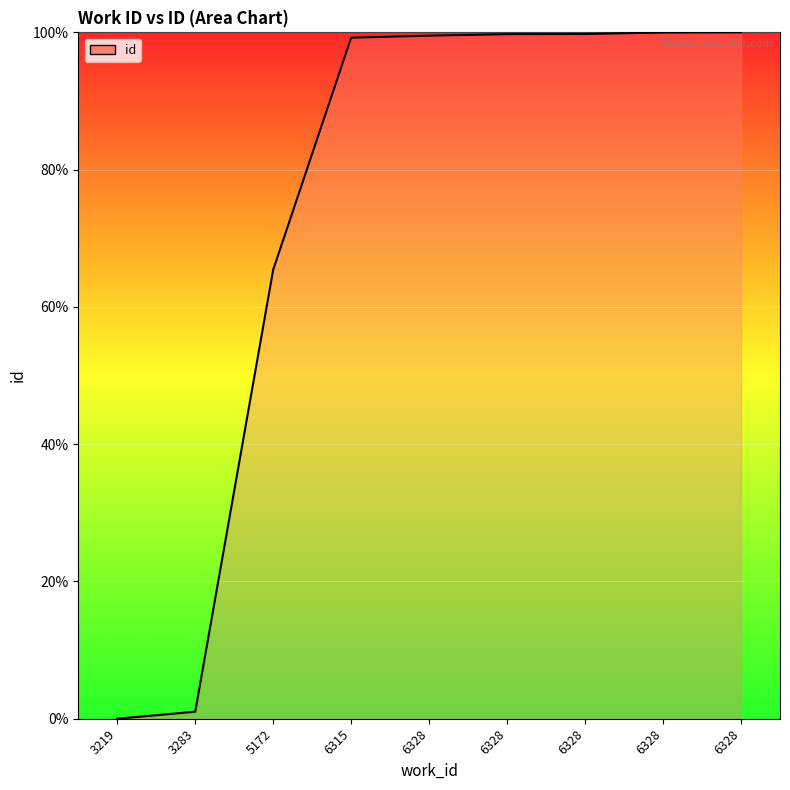

What is the sum of the values at 5172 and 3283?

66.4